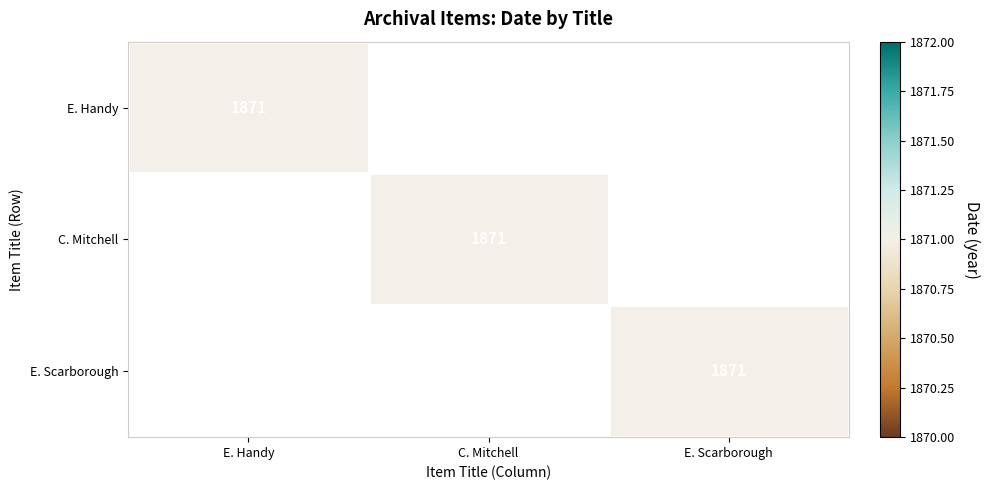

True or false: C. Mitchell has a value of 616 at E. Scarborough.

False